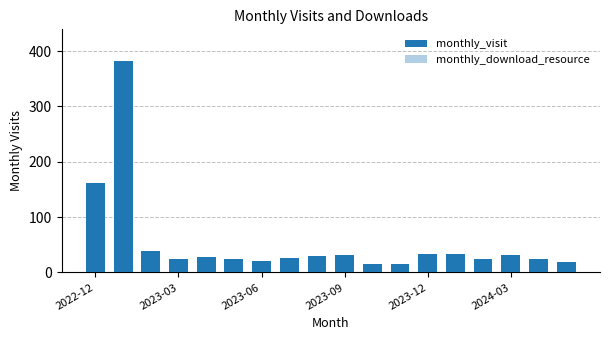

True or false: monthly_visit has a value of 33 at 2023-06.

False